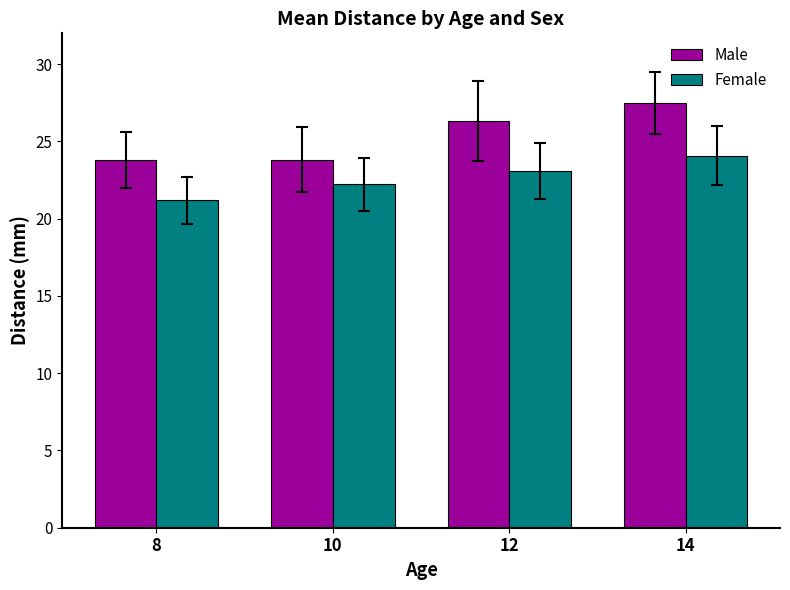

Is it true that Male equals 36.9 at 14?

False